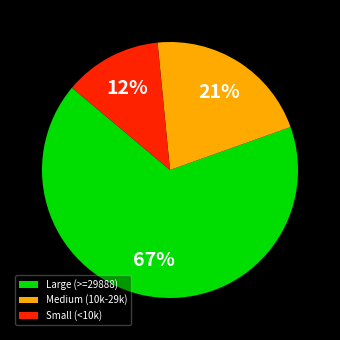

Is the sum of Large (>=29888) and Small (<10k) greater than half?

Yes